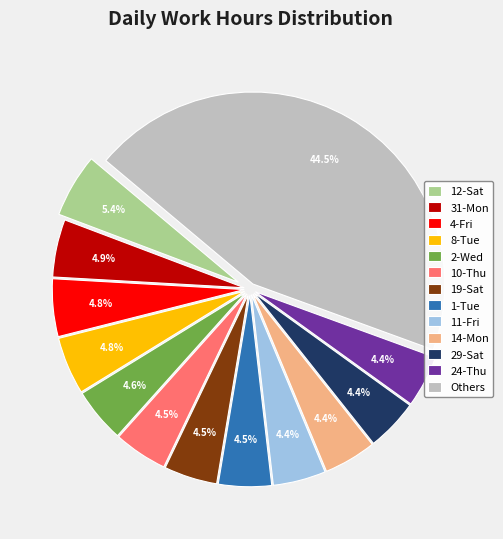

Is there a majority slice in this chart?

No